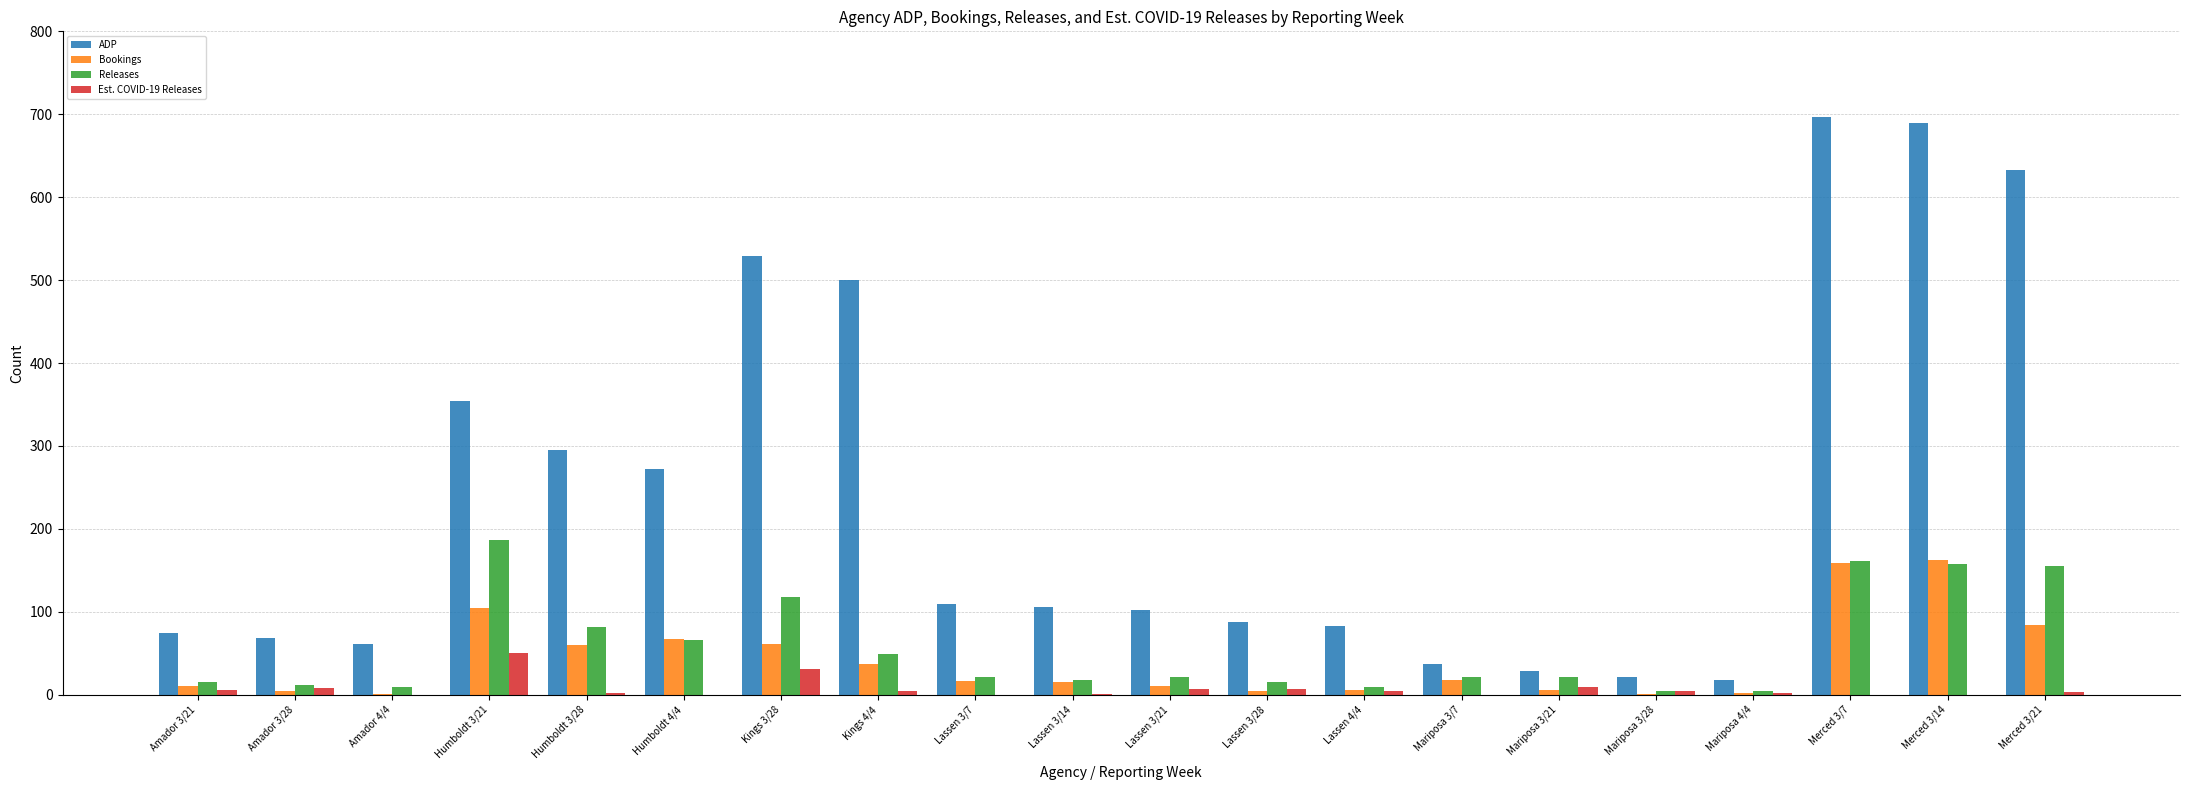

What is the difference between the Est. COVID-19 Releases values at Lassen 4/4 and Lassen 3/14?

3